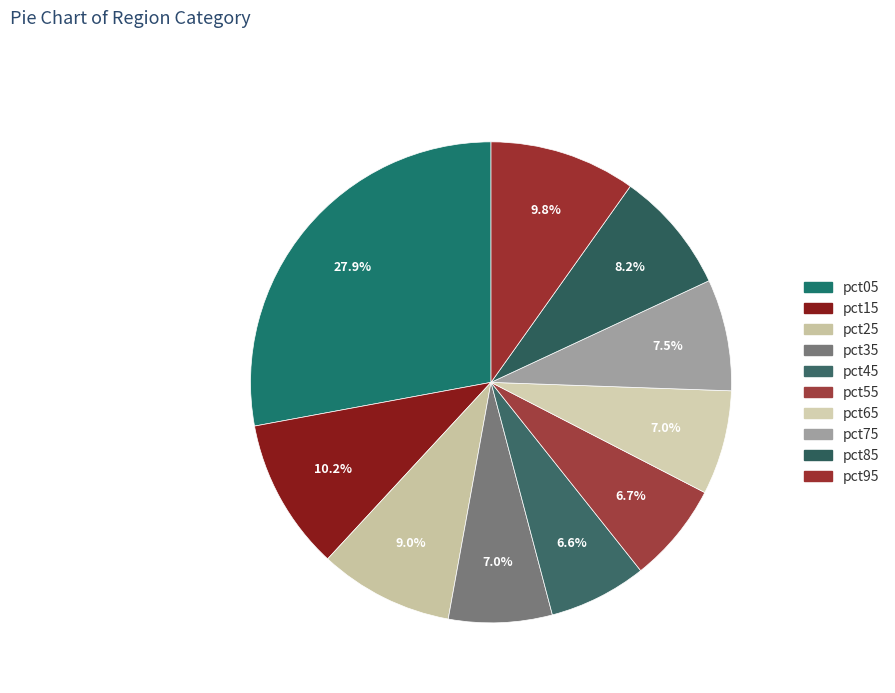

To the nearest percent, what portion does pct55 represent?

7%